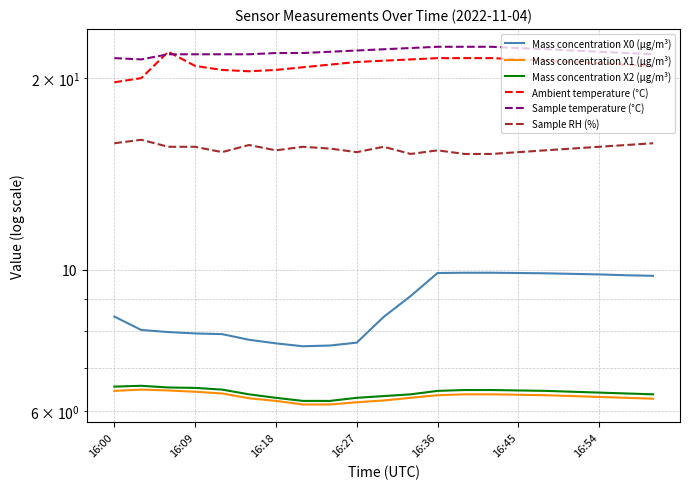

What is the minimum value for Sample RH (%)?

15.2